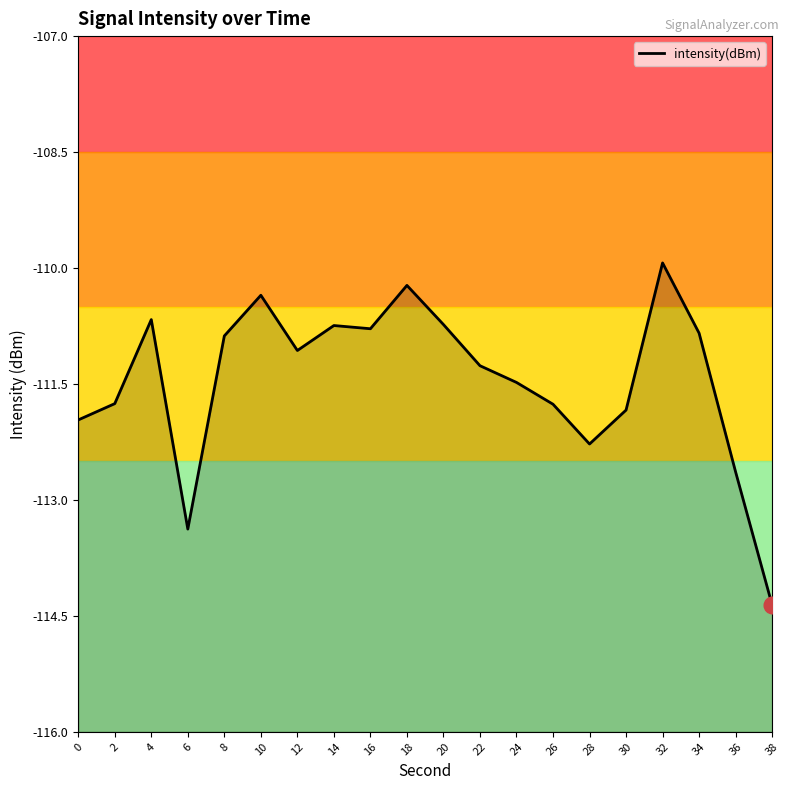

What is the difference between the maximum and minimum values?

4.4